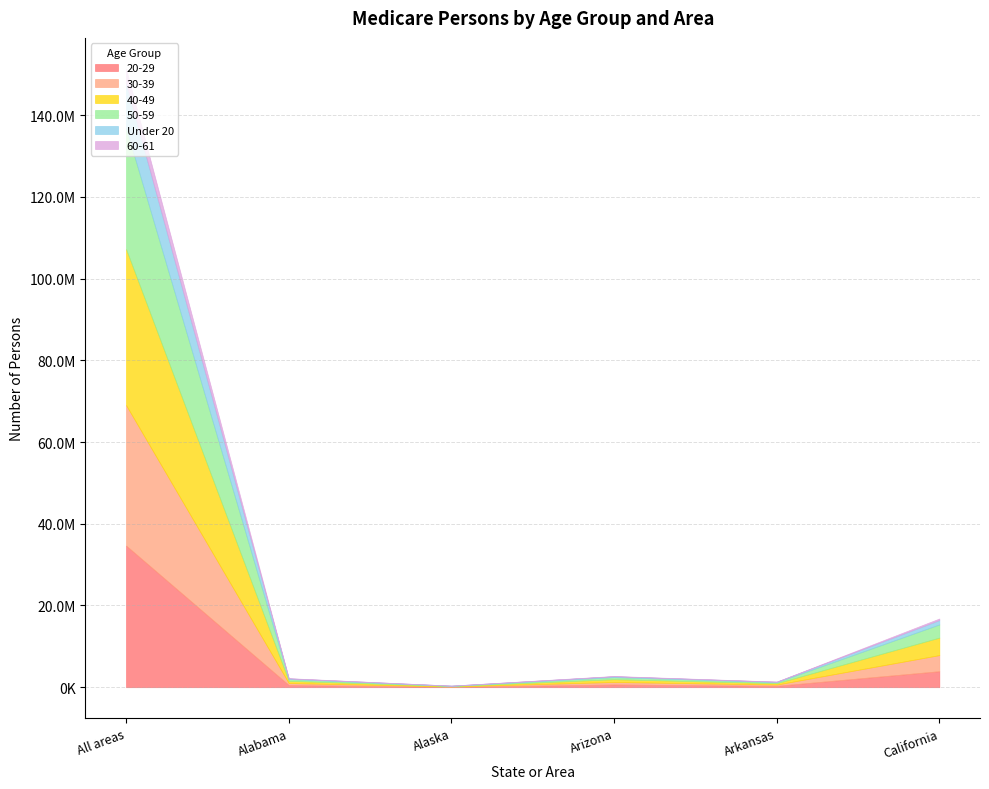

Is the value of Under 20 at California greater than the value of 40-49 at California?

No